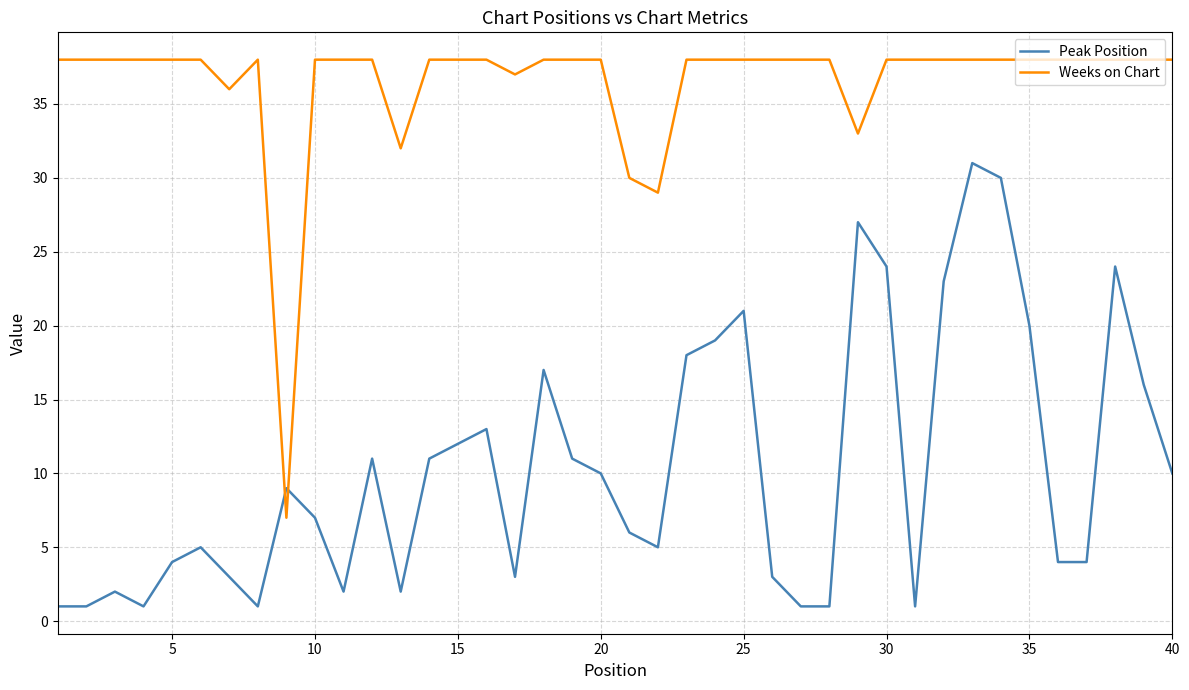

Reading right to left, transcribe all the data shown in this chart.

Peak Position: 10	16	24	4	4	20	30	31	23	1	24	27	1	1	3	21	19	18	5	6	10	11	17	3	13	12	11	2	11	2	7	9	1	3	5	4	1	2	1	1
Weeks on Chart: 38	38	38	38	38	38	38	38	38	38	38	33	38	38	38	38	38	38	29	30	38	38	38	37	38	38	38	32	38	38	38	7	38	36	38	38	38	38	38	38